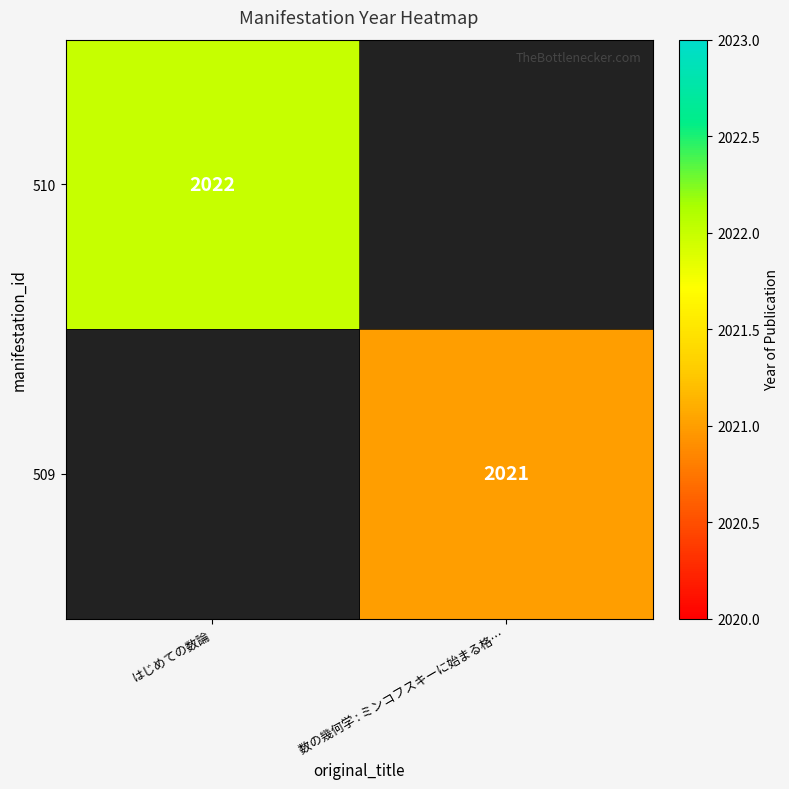

Between 数の幾何学 : ミンコフスキーに始まる格… and はじめての数論, which is larger?

はじめての数論